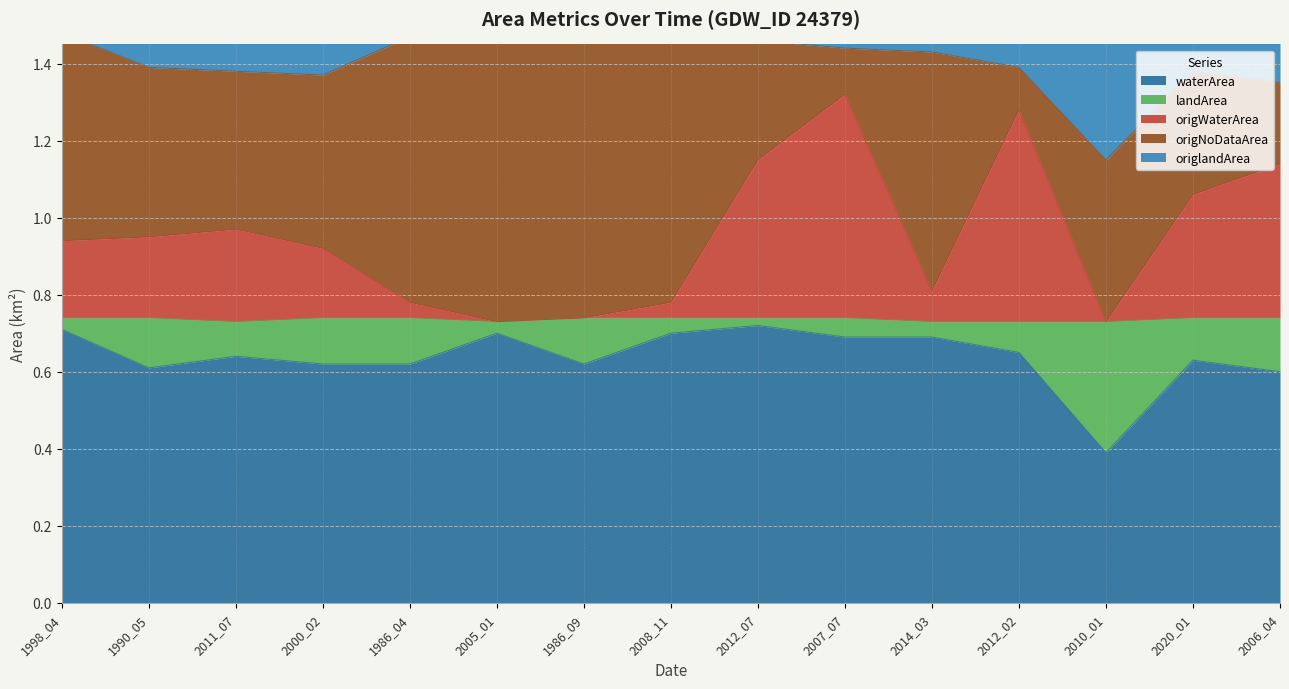

What is the label of the 8th point from the left?

2008_11